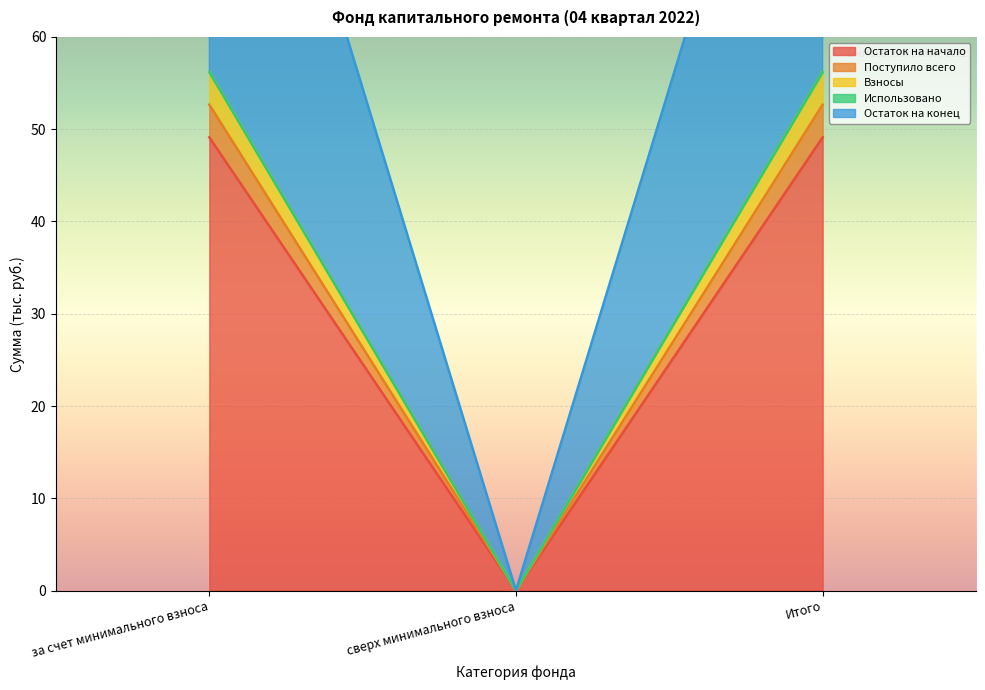

True or false: Взносы has a value of 56.2 at за счет минимального взноса.

True